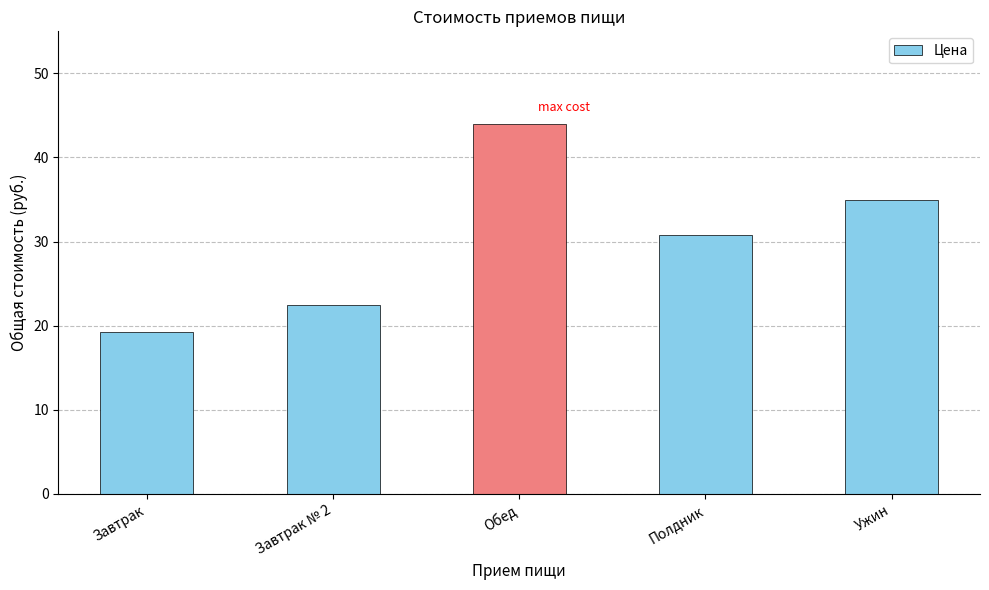

True or false: the data shows 30.8 at Полдник.

True